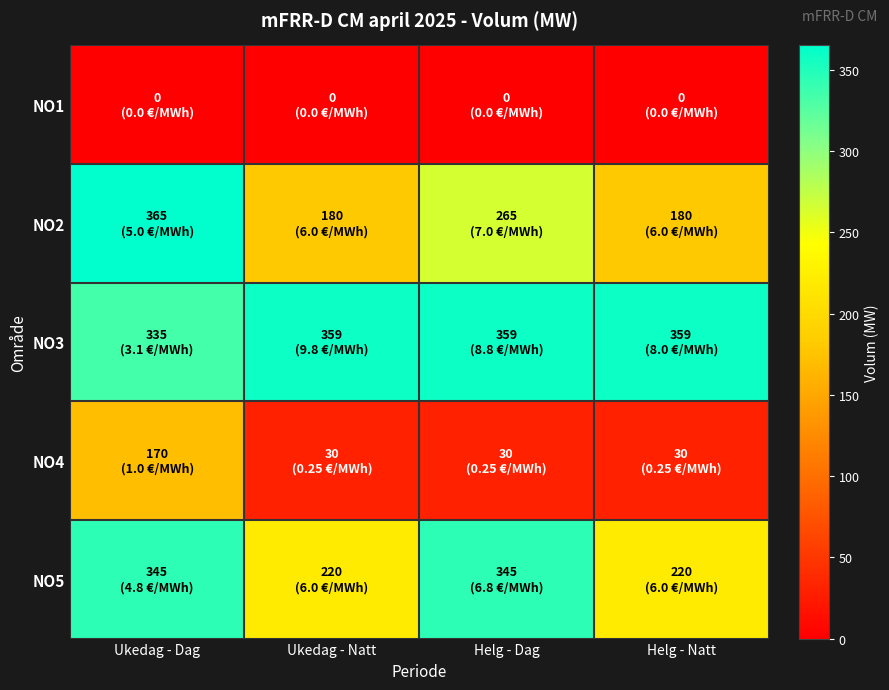

Count the number of categories in the chart.

4